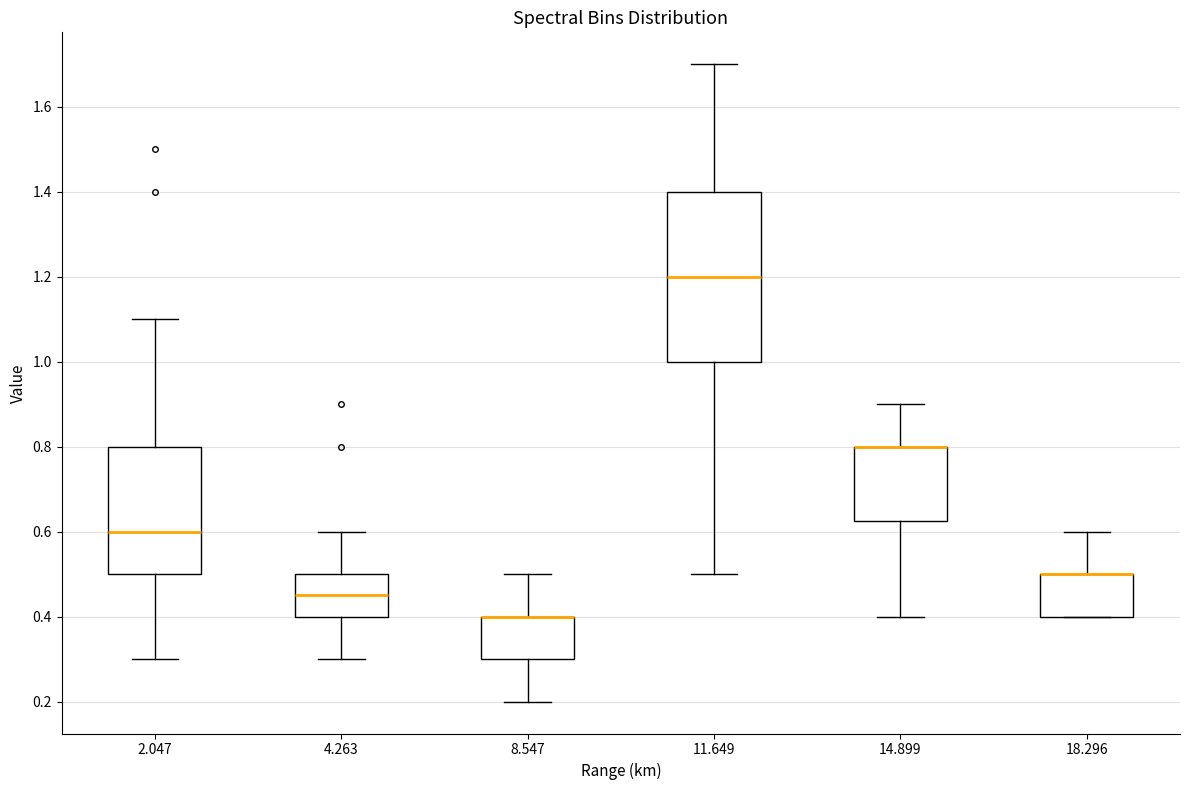

Reading left to right, read every box against the y-axis: the position of its median line, the range the box covers, and the ends of its whiskers. The values are not printed on the chart, so give them approximately, as read against the axis.

2.047: median 0.60, box 0.50 to 0.80, whiskers 0.30 to 1.10
4.263: median 0.46, box 0.40 to 0.50, whiskers 0.30 to 0.60
8.547: median 0.40 (drawn on the box's upper edge), box 0.30 to 0.40, whiskers 0.20 to 0.50
11.649: median 1.20, box 1.00 to 1.40, whiskers 0.50 to 1.70
14.899: median 0.80 (drawn on the box's upper edge), box 0.62 to 0.80, whiskers 0.40 to 0.90
18.296: median 0.50 (drawn on the box's upper edge), box 0.40 to 0.50, whiskers 0.40 to 0.60